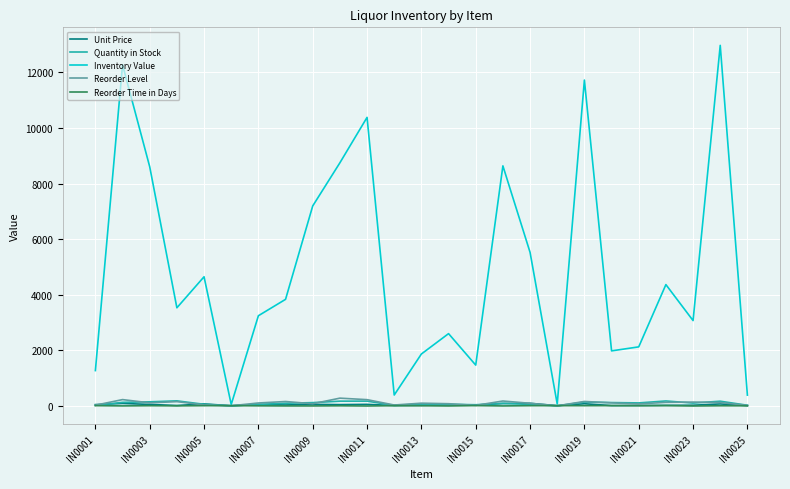

What is the greatest value displayed?

12975